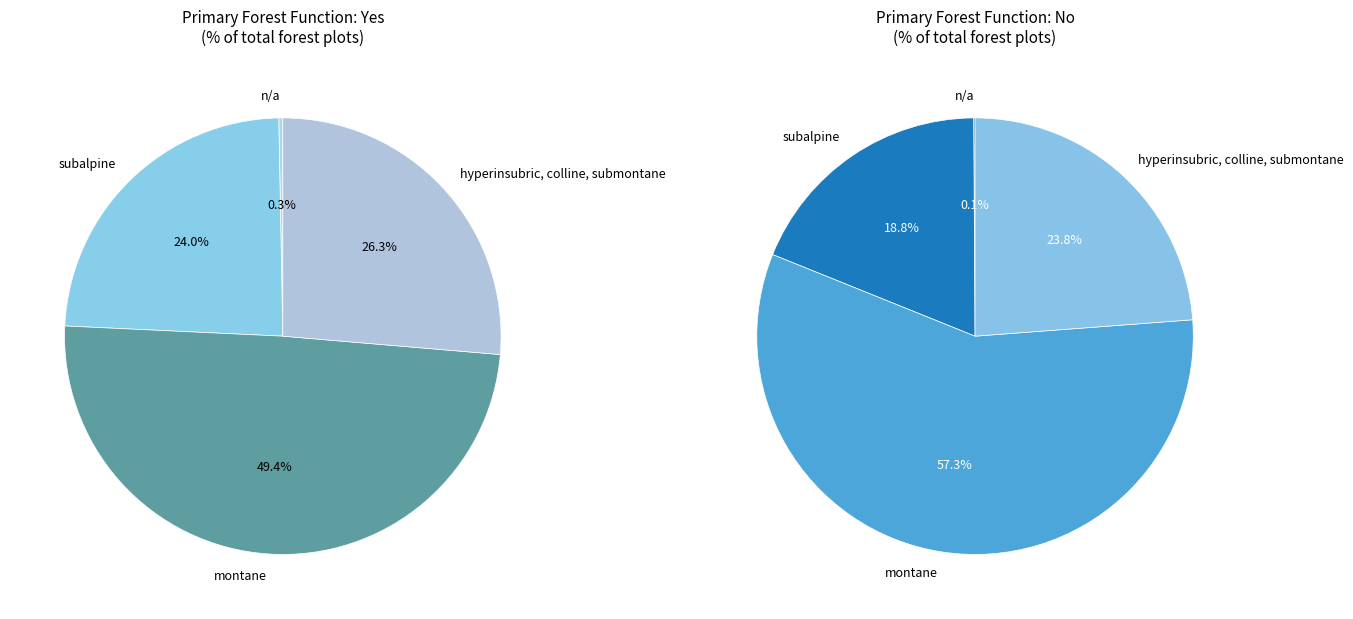

How many segments does this pie chart have?

4